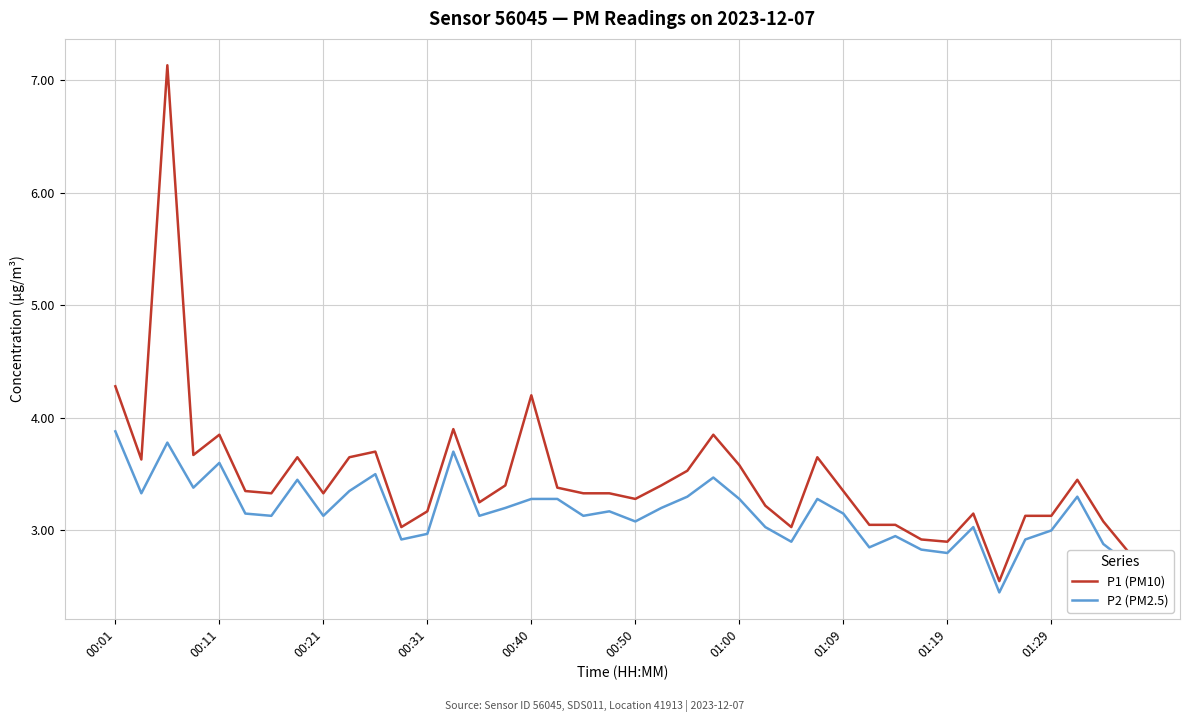

True or false: P1 (PM10) has more than 1 points higher than both neighbors.

True